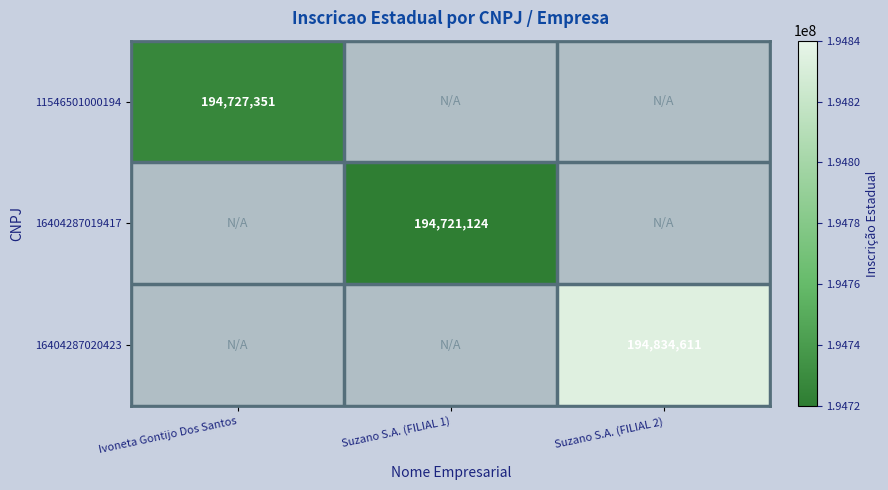

How many distinct data groups are displayed?

3